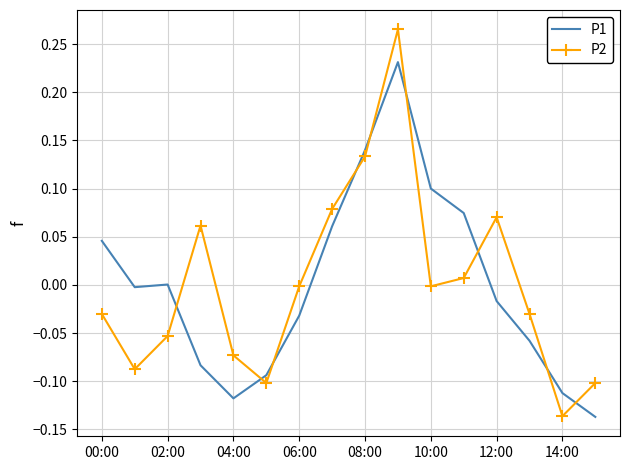

Rank the series by their maximum value, from highest to lowest.

P2, P1